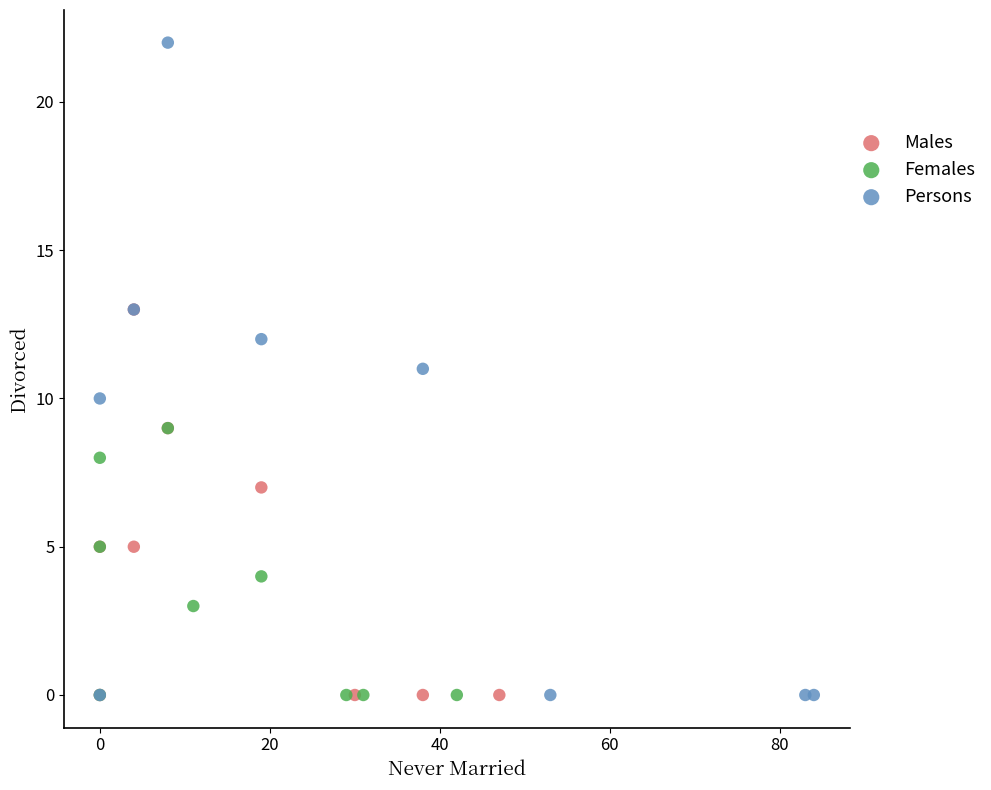

Which series has the largest Y range (max minus min)?

Persons